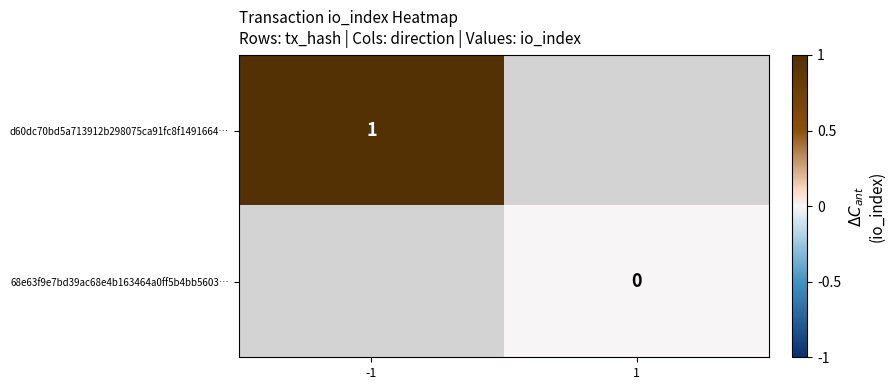

What is the greatest value displayed?

1.0